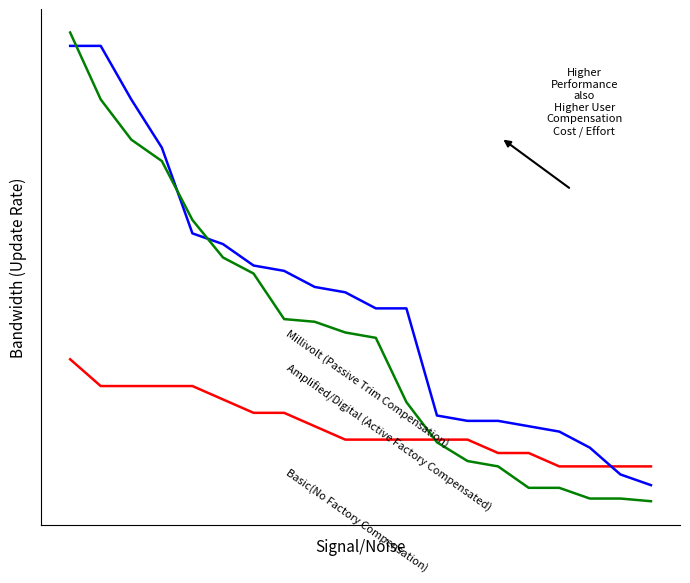

Does the chart have visible grid lines?

No